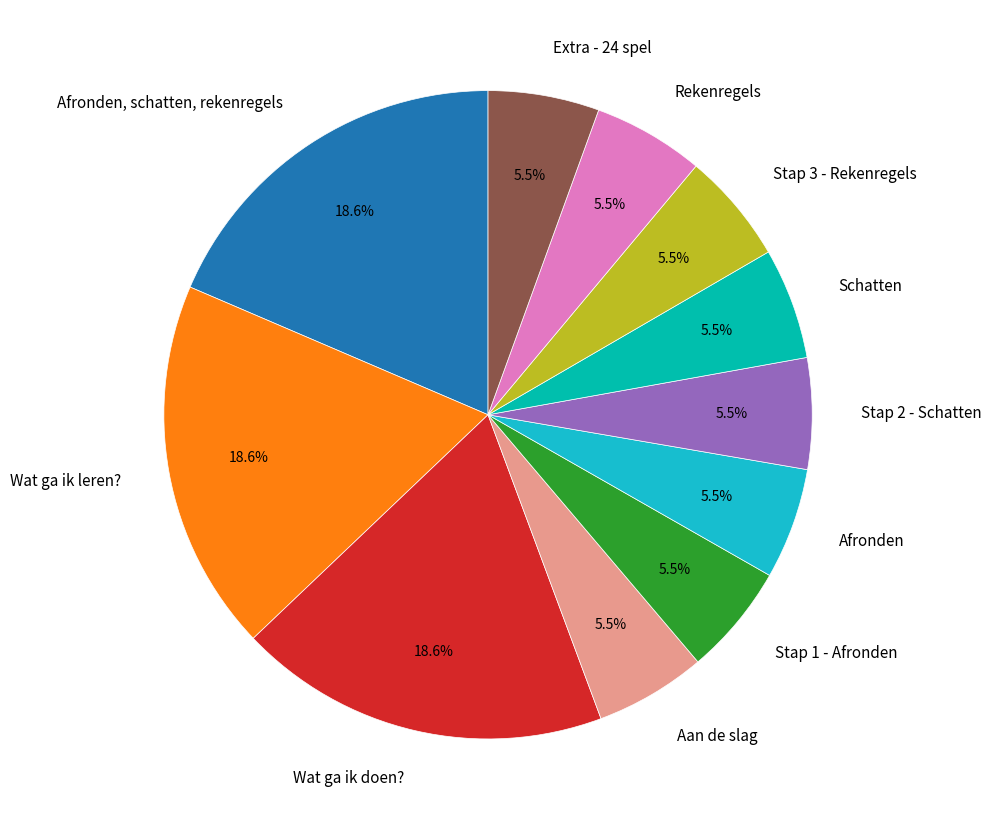

To the nearest percent, what is the difference between the largest and smallest slice percentages?

13%